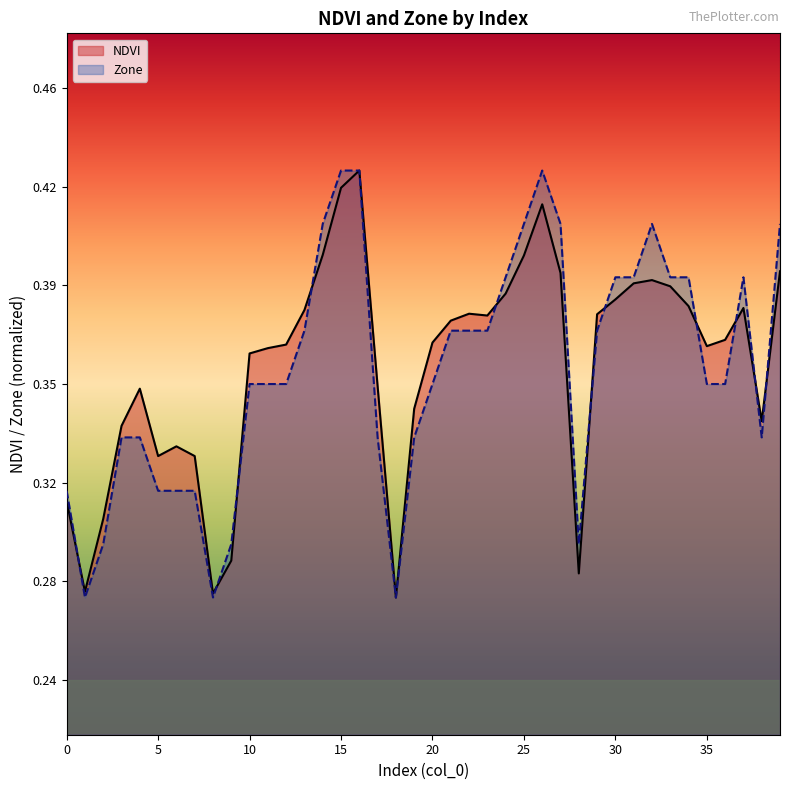

Rank the series at 26 from lowest to highest value.

NDVI, Zone